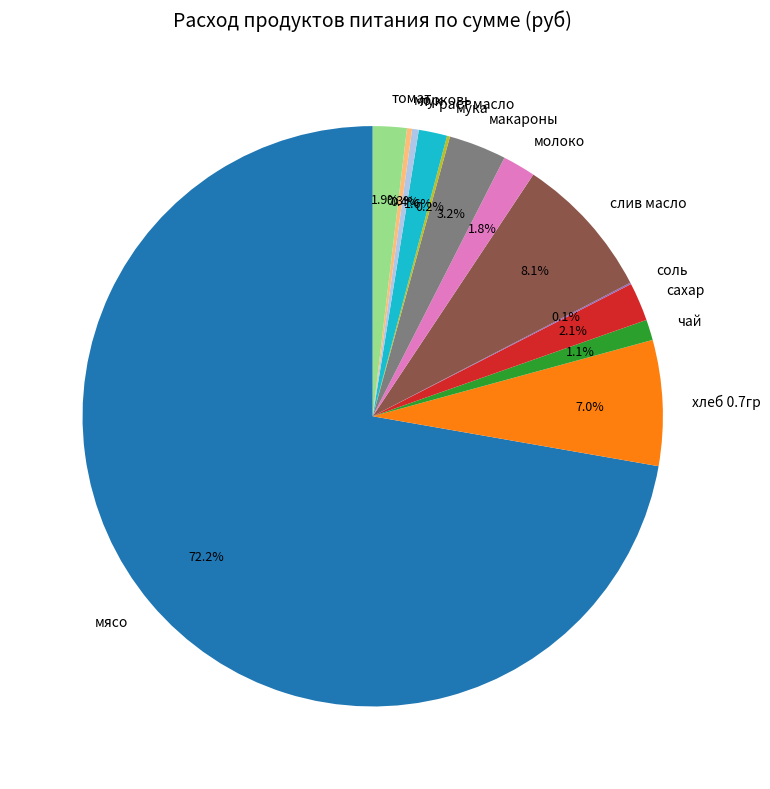

Which category has the biggest portion of the pie?

мясо